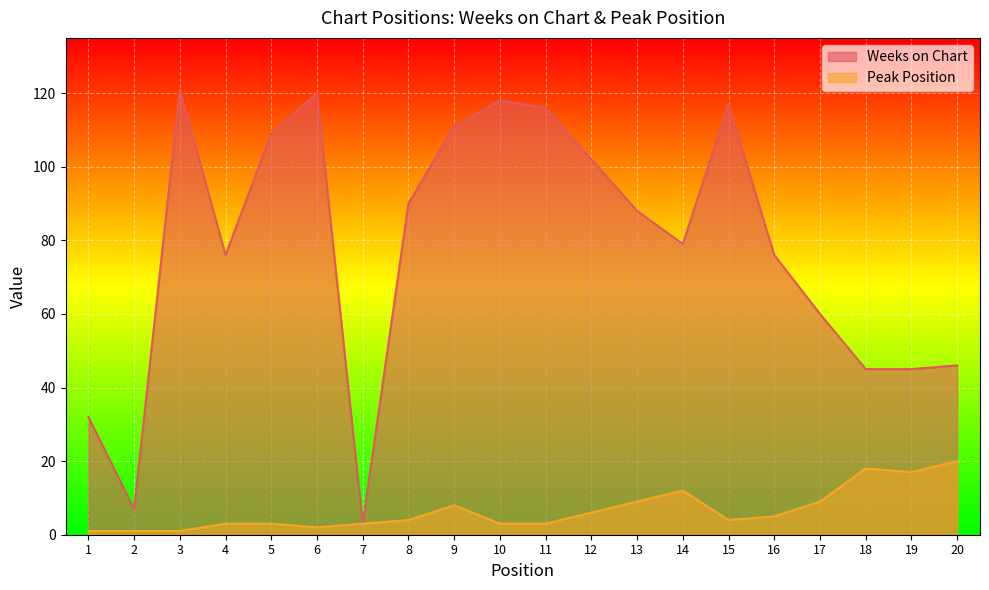

How many values in the Peak Position series exceed 4?

9